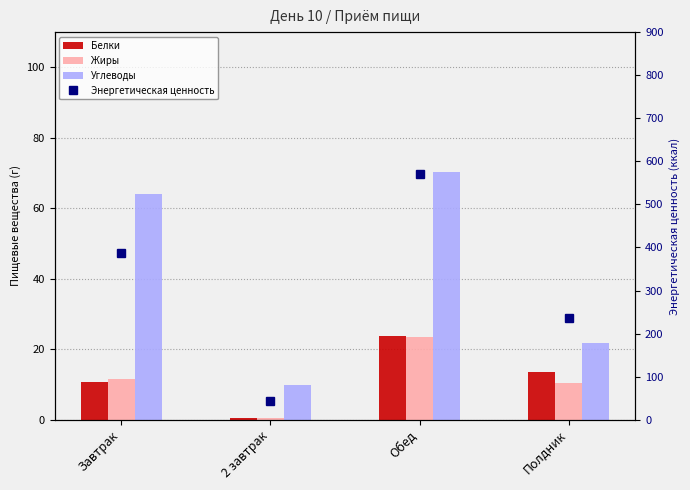

What are all the series names shown in the legend?

Белки, Жиры, Углеводы, Энергетическая ценность